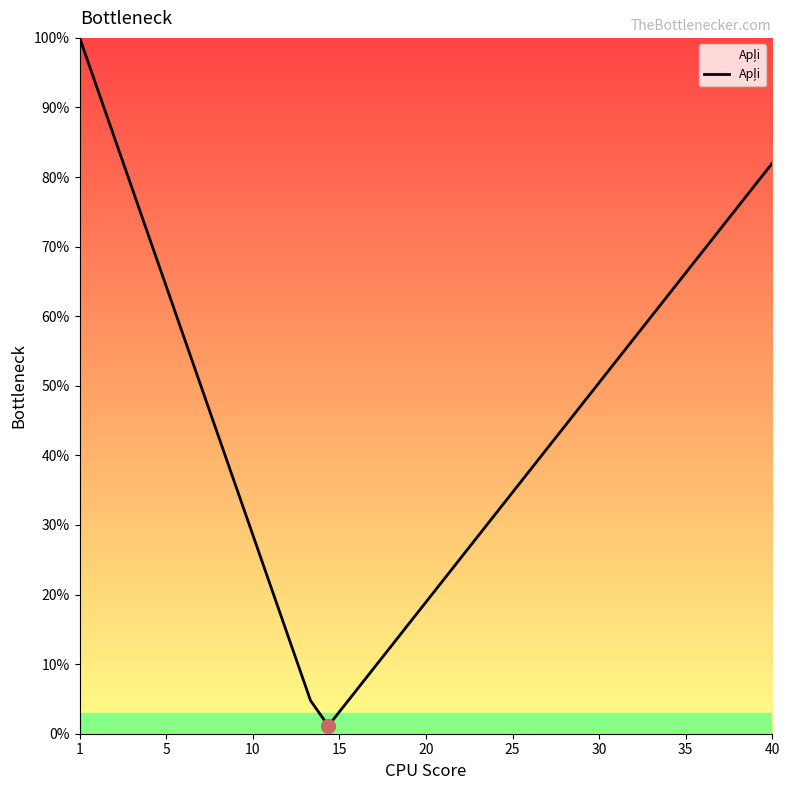

What is the greatest value displayed?

100.0